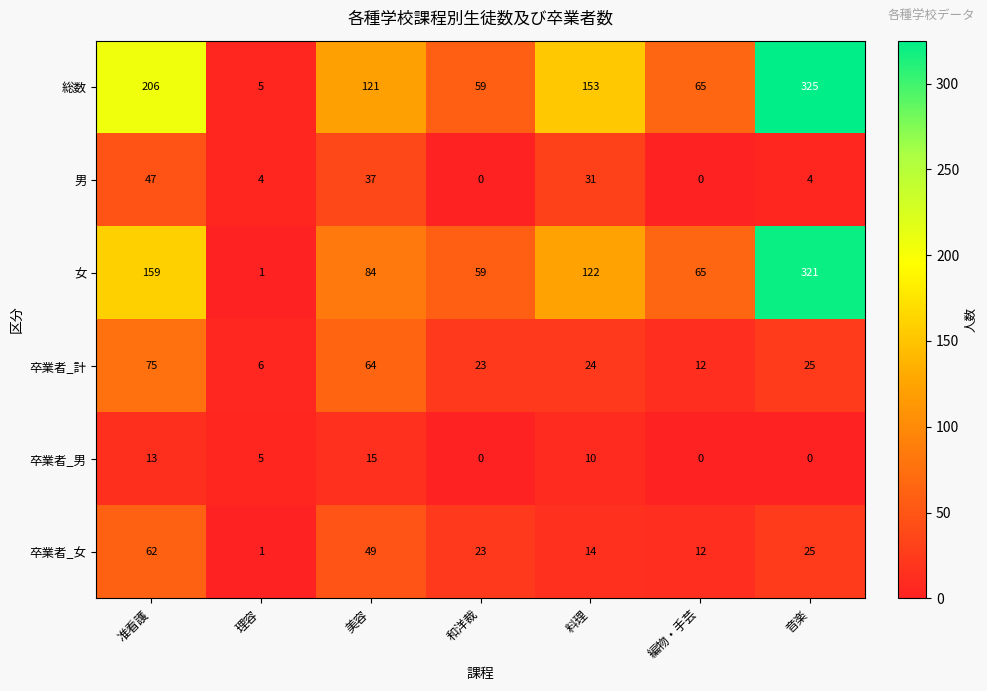

What is the sum of all 卒業者_男 values?

43